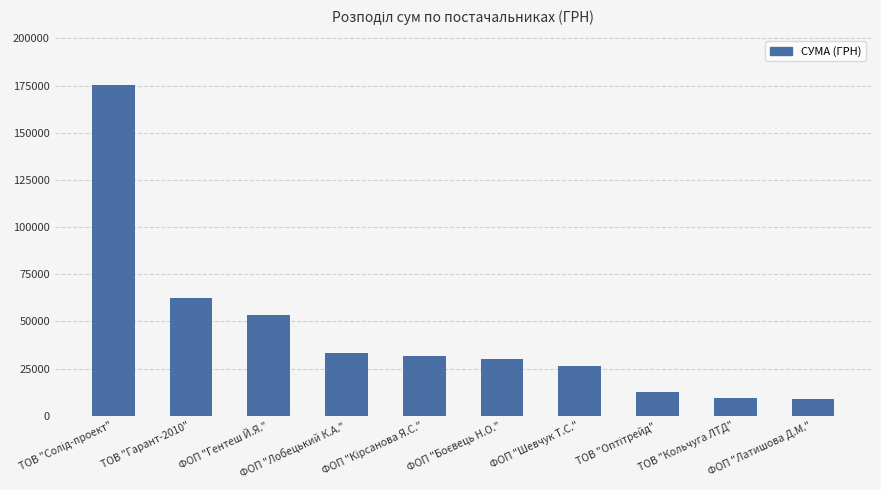

Is it true that the value at ФОП "Гентеш Й.Я." is 26430.9?

False